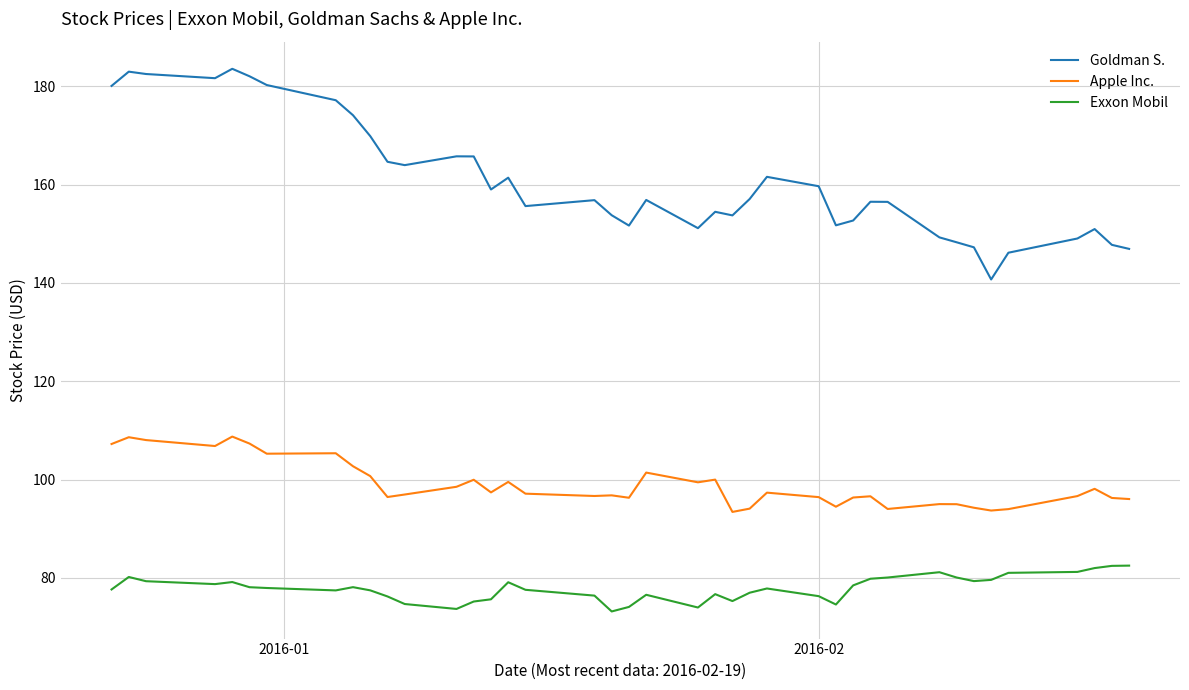

What are all the series names shown in the legend?

Goldman S., Apple Inc., Exxon Mobil